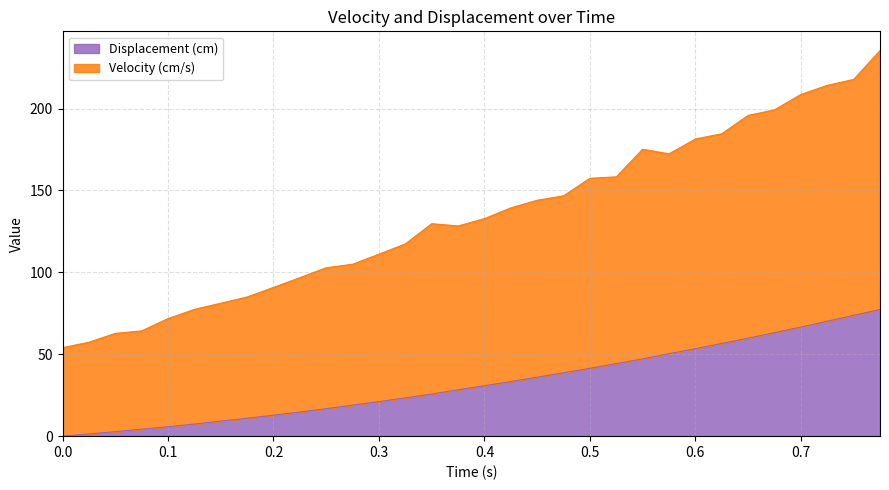

Reading left to right, extract all data points from this chart.

Velocity (cm/s): 0=54.0	0.025=57.4	0.05=62.8	0.075=64.3	0.1=71.7	0.125=77.4	0.15=81.1	0.175=84.9	0.2=90.8	0.225=96.7	0.25=102.8	0.275=104.9	0.3=111.1	0.325=117.4	0.35=129.7	0.375=128.3	0.4=132.8	0.425=139.3	0.45=144.0	0.475=146.7	0.5=157.4	0.525=158.3	0.55=175.2	0.575=172.3	0.6=181.4	0.625=184.6	0.65=195.8	0.675=199.2	0.7=208.6	0.725=214.2	0.75=217.7	0.775=235.4
Displacement (cm): 0=0.0	0.025=1.4	0.05=2.8	0.075=4.2	0.1=5.8	0.125=7.4	0.15=9.2	0.175=10.9	0.2=12.8	0.225=14.8	0.25=16.8	0.275=19.0	0.3=21.1	0.325=23.4	0.35=25.7	0.375=28.3	0.4=30.8	0.425=33.4	0.45=36.0	0.475=38.7	0.5=41.4	0.525=44.3	0.55=47.1	0.575=50.4	0.6=53.4	0.625=56.6	0.65=59.8	0.675=63.2	0.7=66.6	0.725=70.1	0.75=73.8	0.775=77.3